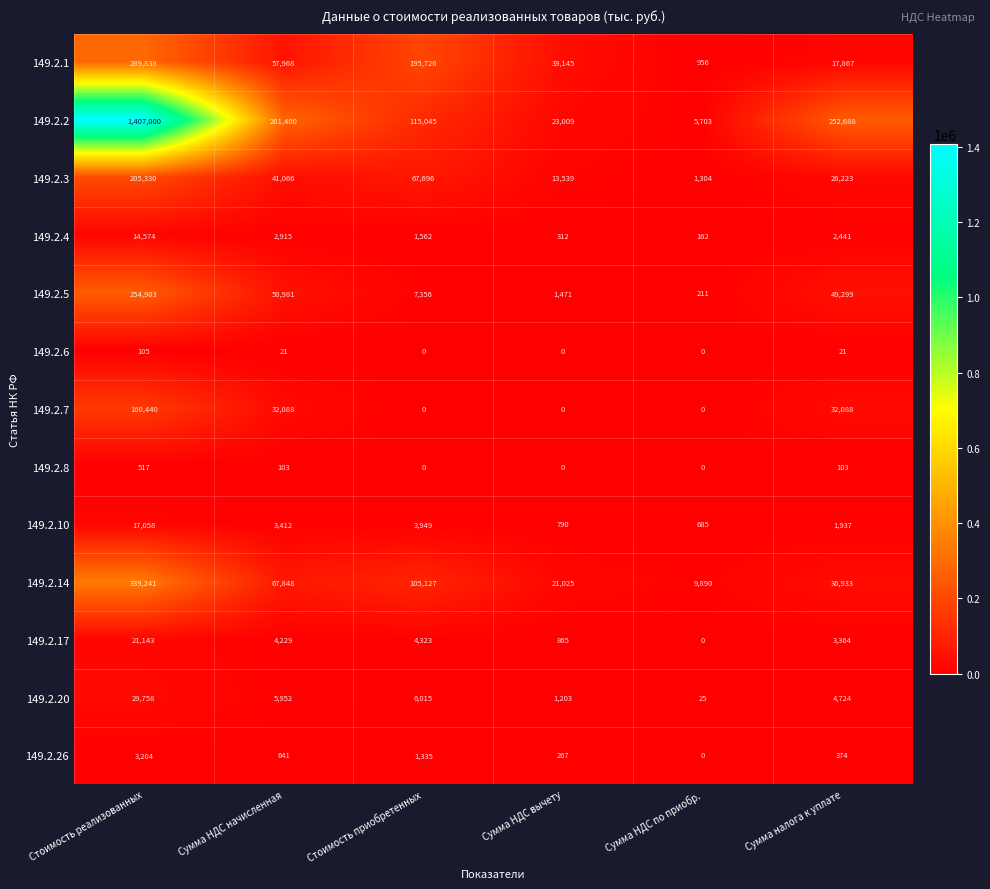

What is the difference between the highest and lowest values at Сумма НДС вычету?

39145